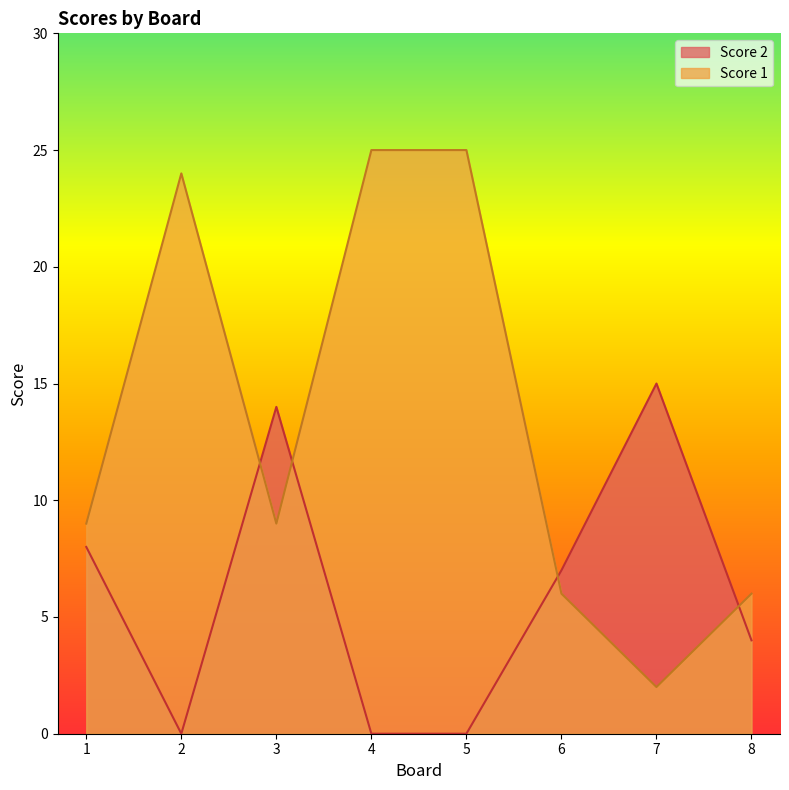

Which category has the lowest value in the Score 2 series?

2